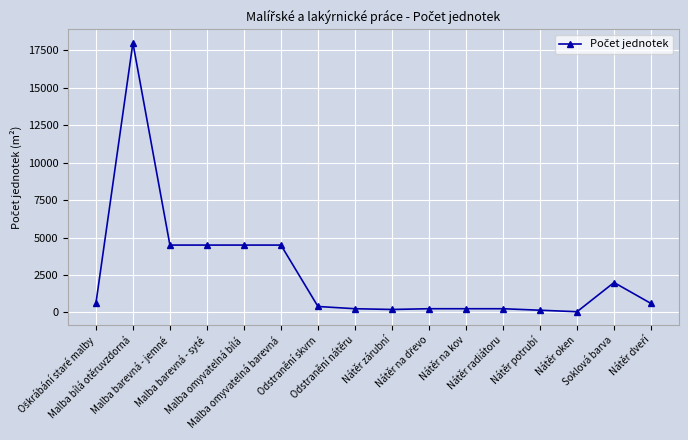

True or false: there are more than 1 points higher than both neighbors.

True